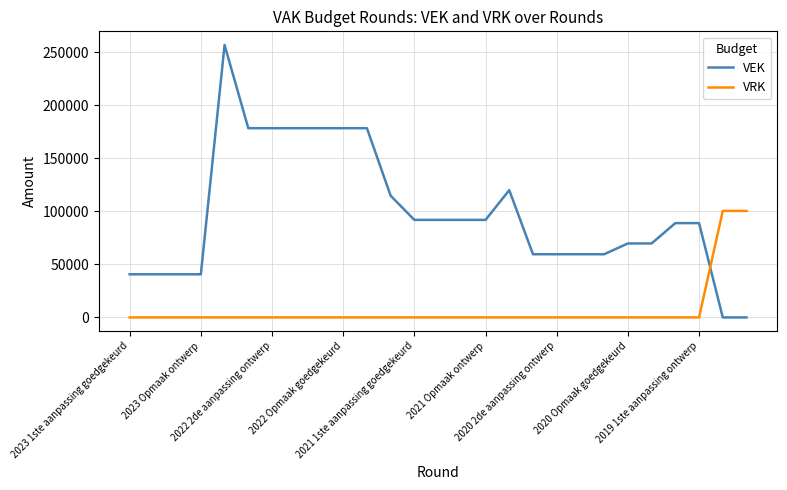

What is the greatest value displayed?

257027